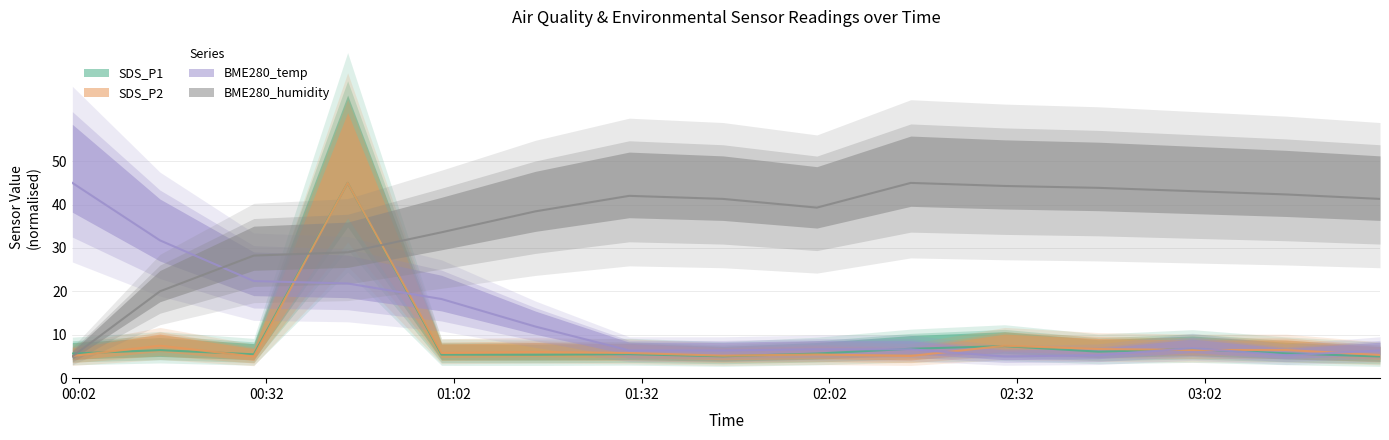

Is this an area chart (filled region under the line)?

No